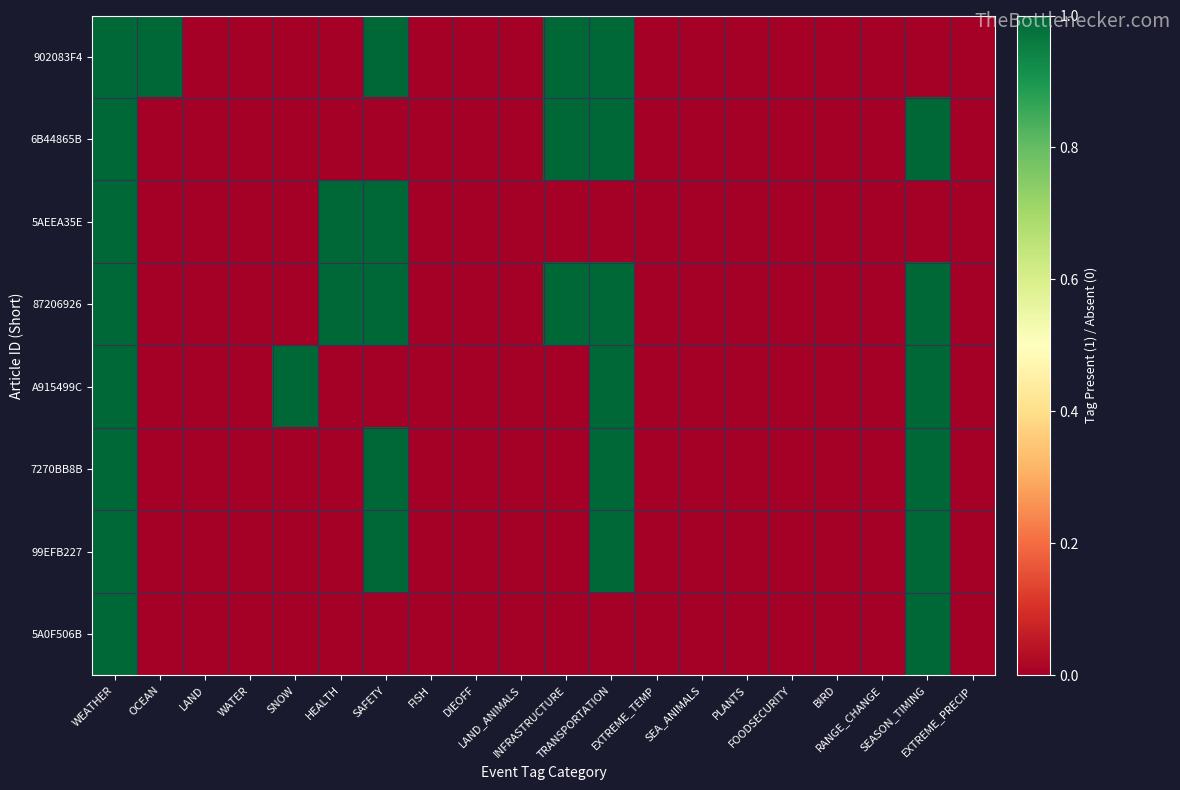

At how many categories does at least one series exceed 0?

8